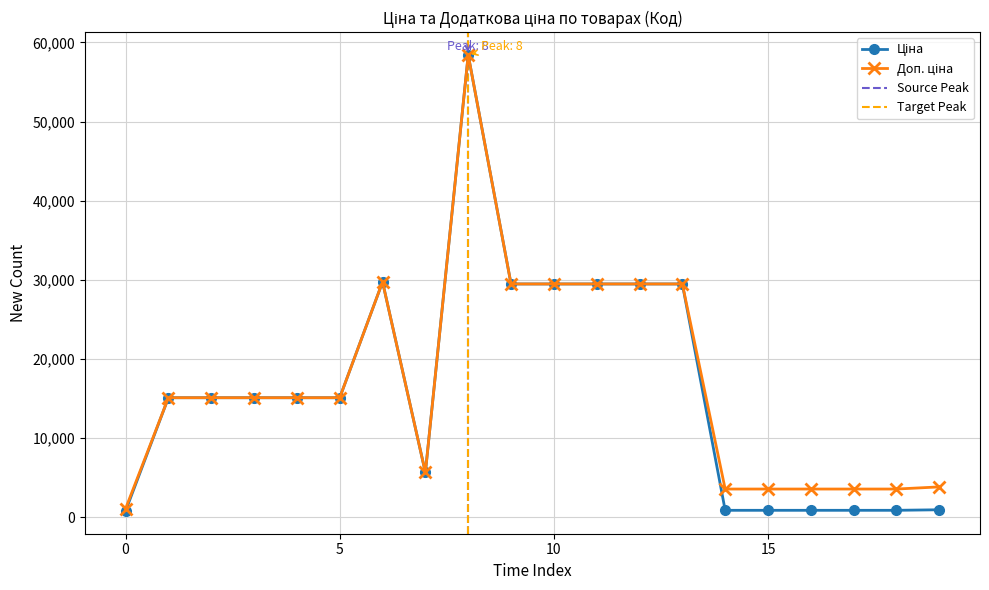

List the series in order of their peak value, lowest first.

Ціна, Доп. ціна